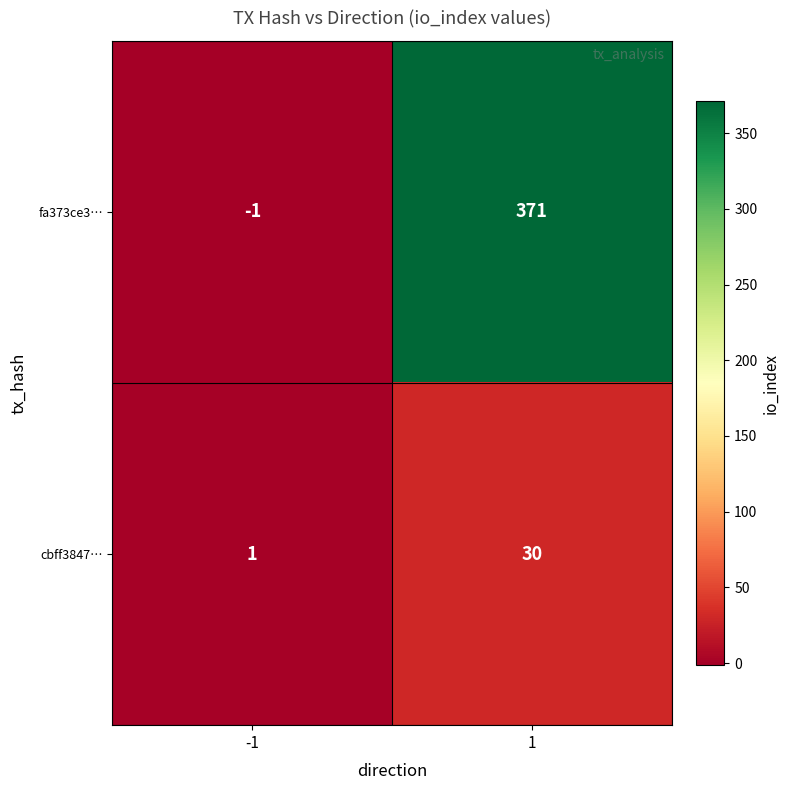

At how many categories does at least one series exceed 145?

1